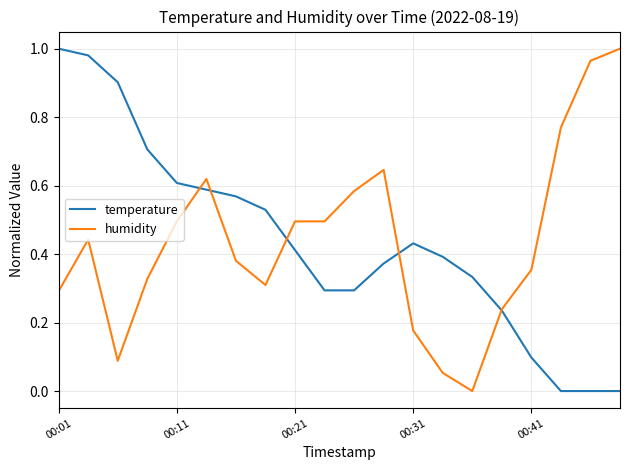

Which category has the lowest value across all series?

17